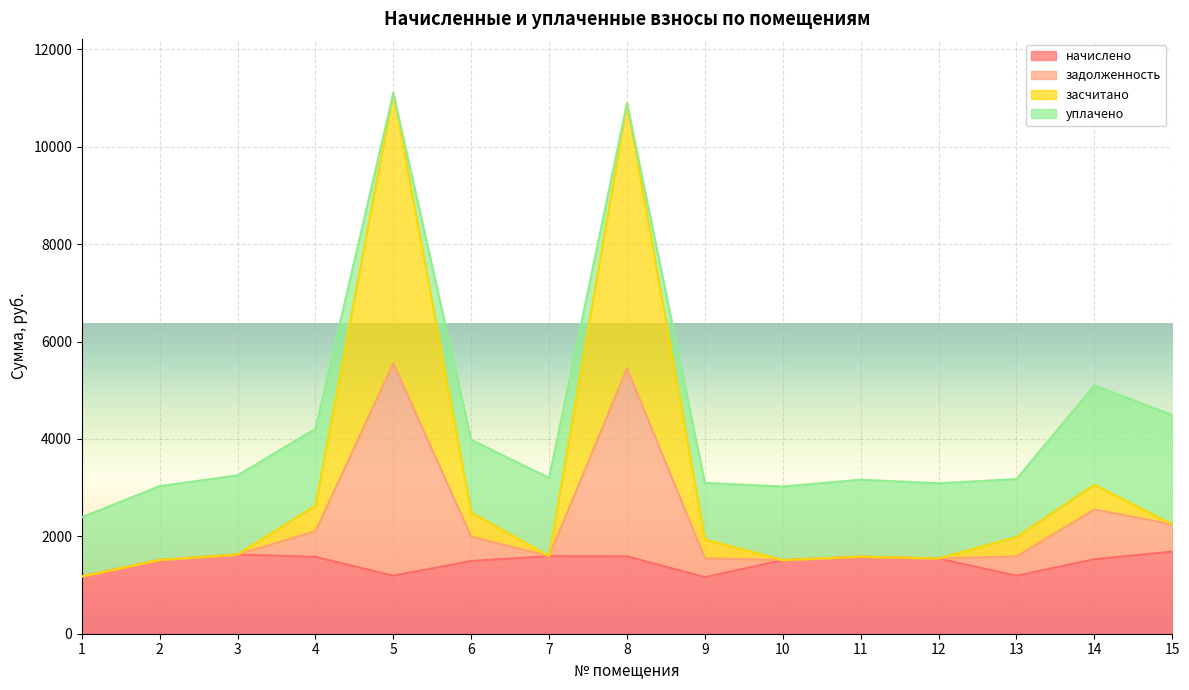

How many interior local valleys does the задолженность series have?

3